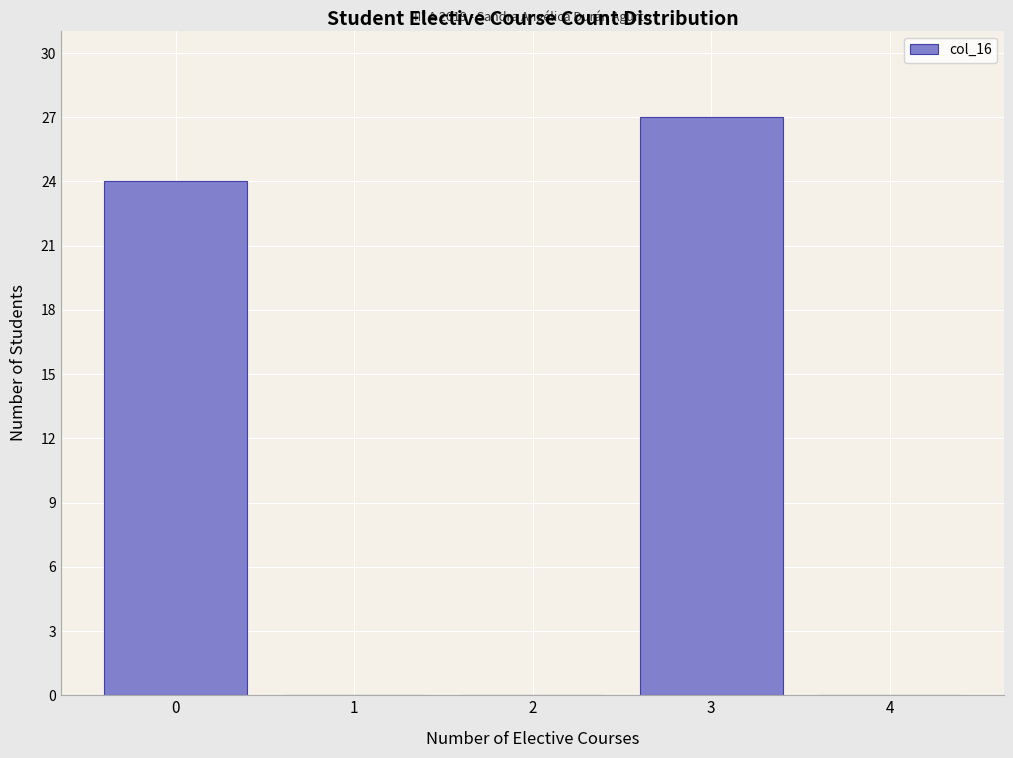

Which range on the x-axis has the tallest bar?

2.5 to 3.5